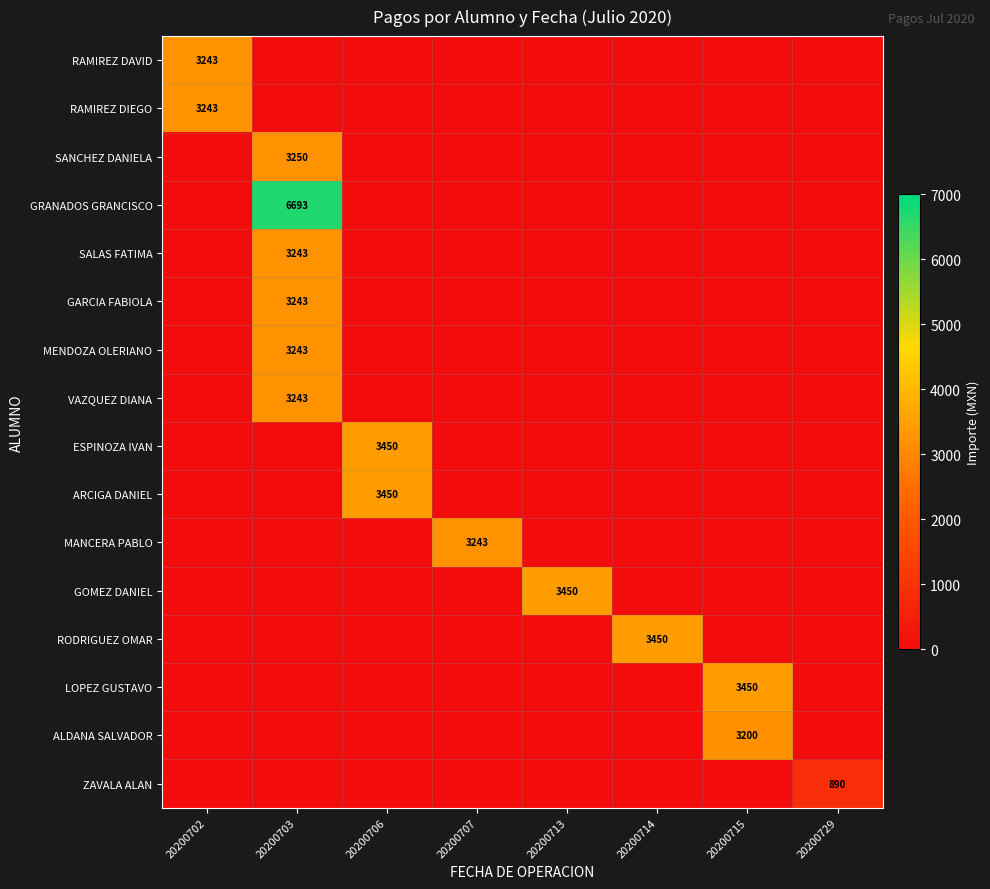

Which series changed the most between 20200706 and 20200714?

ESPINOZA IVAN